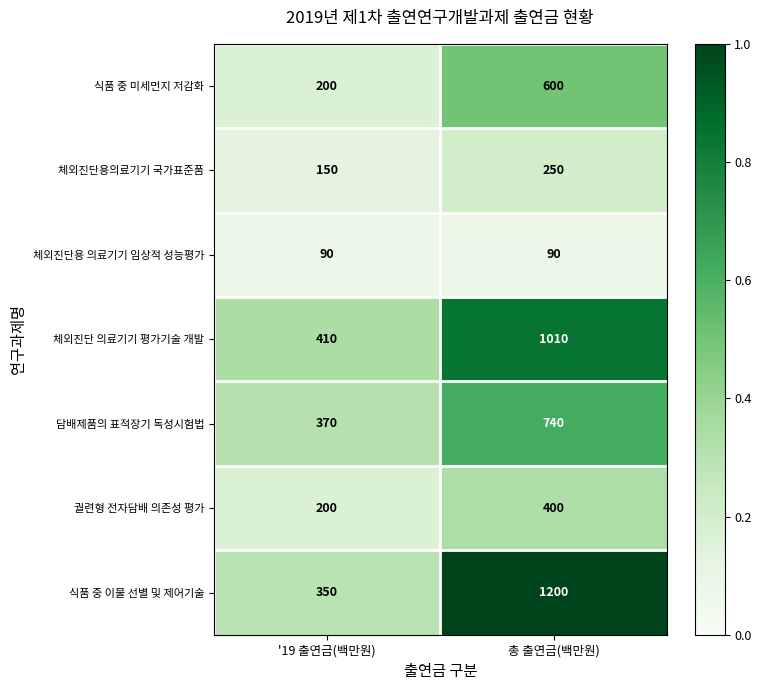

What is the average value of the 식품 중 미세먼지 저감화 series?

400